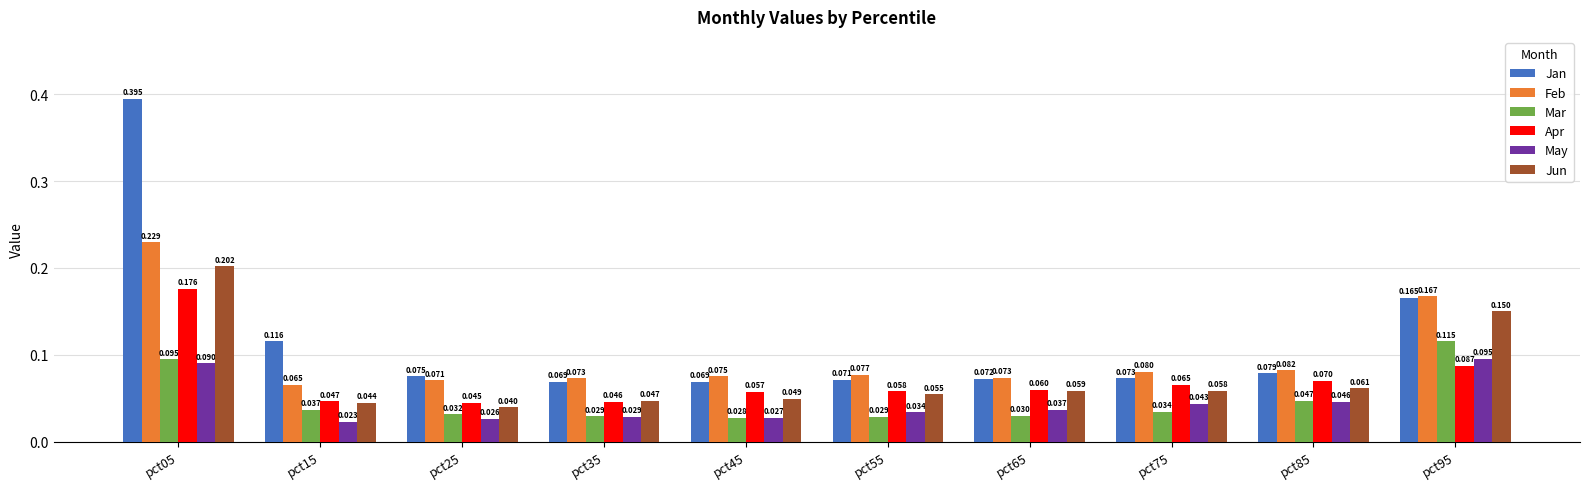

Rank the series at pct05 from highest to lowest value.

Jan, Feb, Jun, Apr, Mar, May